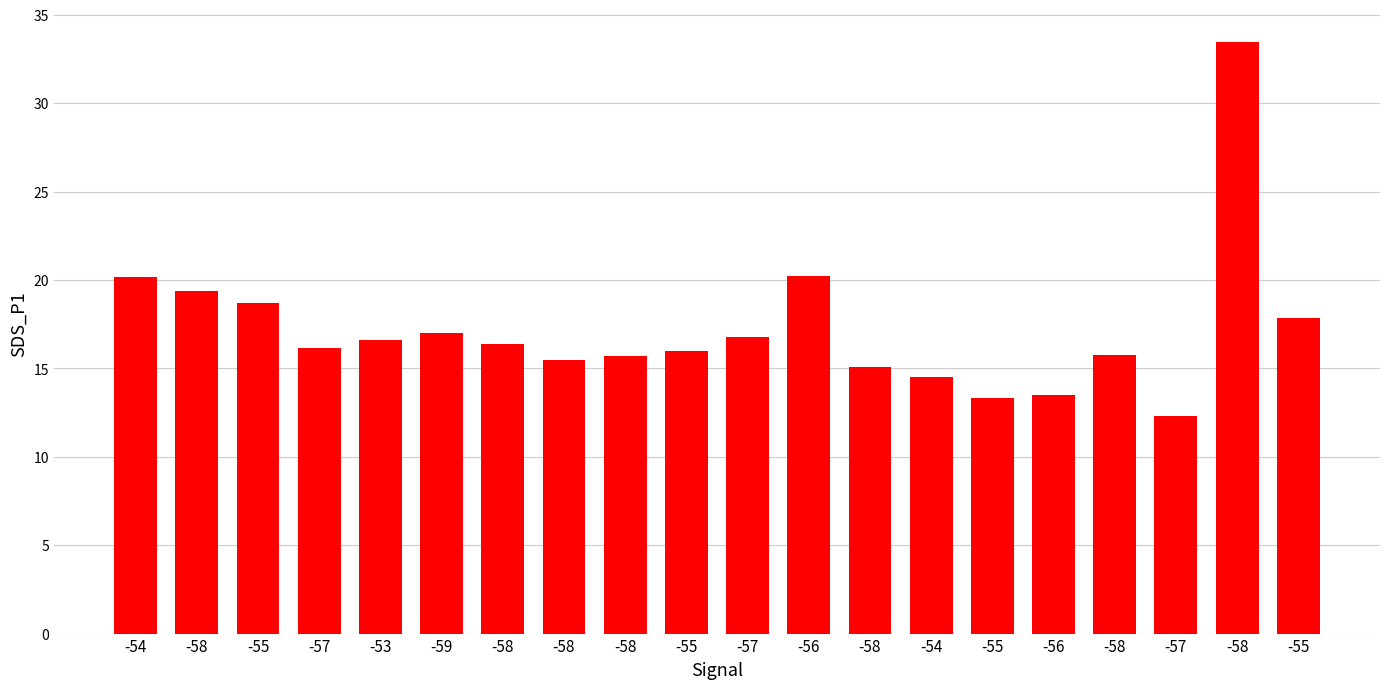

Reading left to right, extract all data points from this chart.

-54=20.2	-58=19.4	-55=18.7	-57=16.2	-53=16.6	-59=17.0	-58=16.4	-58=15.5	-58=15.7	-55=16.0	-57=16.8	-56=20.2	-58=15.1	-54=14.5	-55=13.3	-56=13.5	-58=15.7	-57=12.3	-58=33.4	-55=17.8